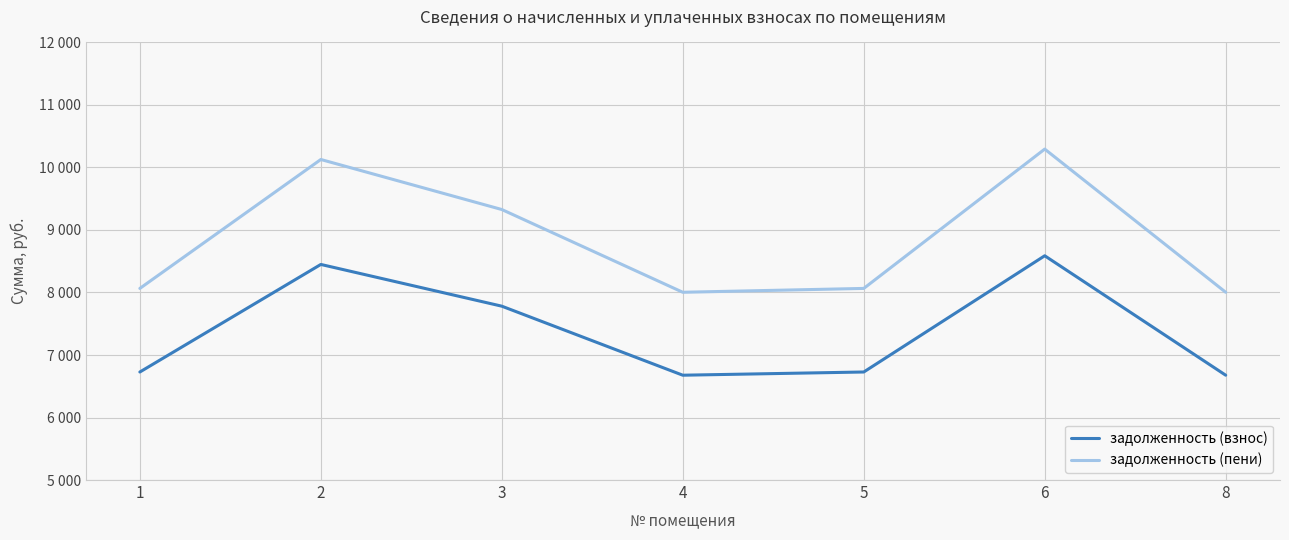

True or false: задолженность (пени) has more than 0 interior local peaks.

True